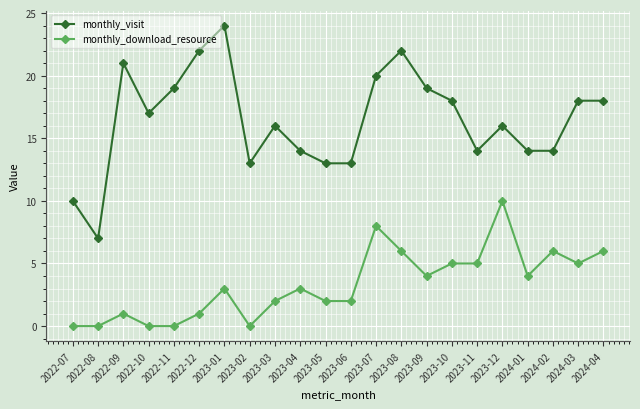

What is the average value of the monthly_download_resource series?

3